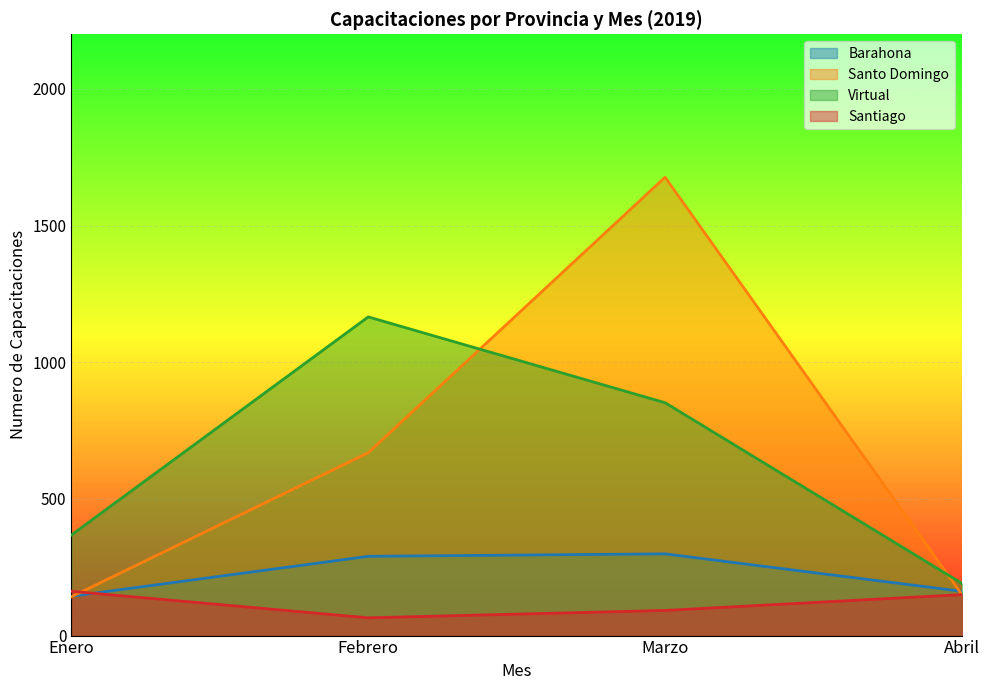

What is the label of the 9th point from the right?

Febrero